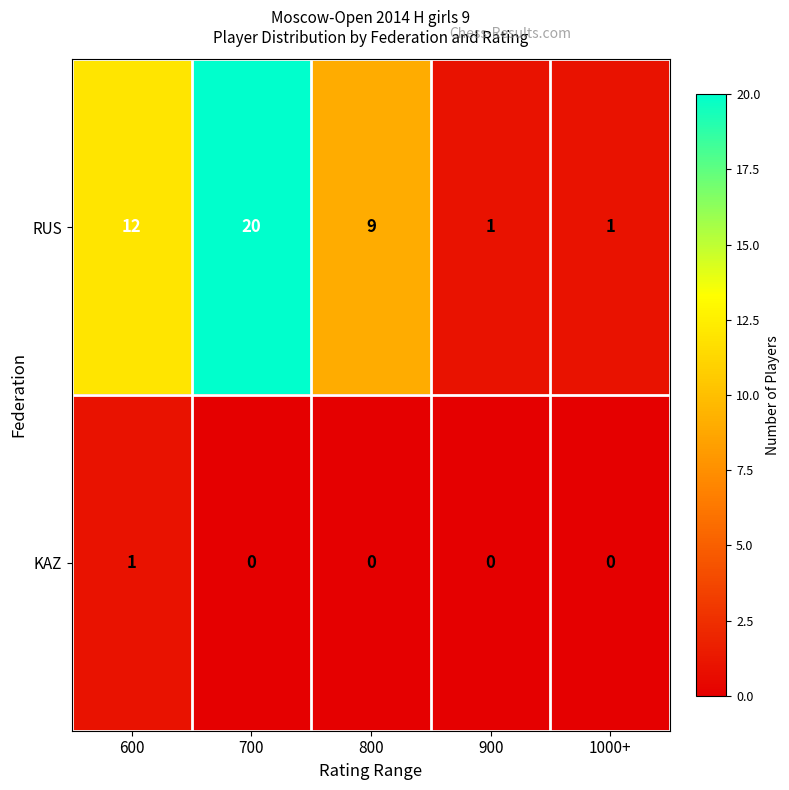

The KAZ series shows 0 at 800. True or false?

True